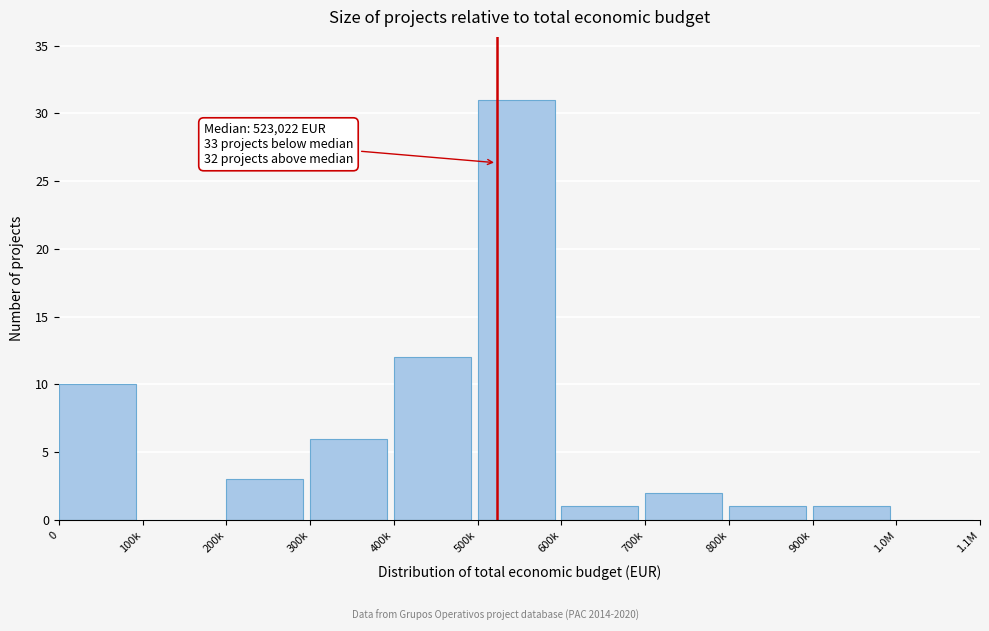

Reading left to right, list all the values displayed in this chart.

0=10	100k=0	200k=3	300k=6	400k=12	500k=31	600k=1	700k=2	800k=1	900k=1	1.0M=0